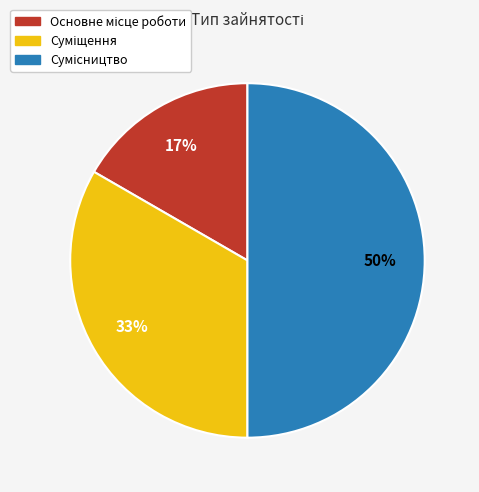

To the nearest percent, what is the average slice percentage?

33%